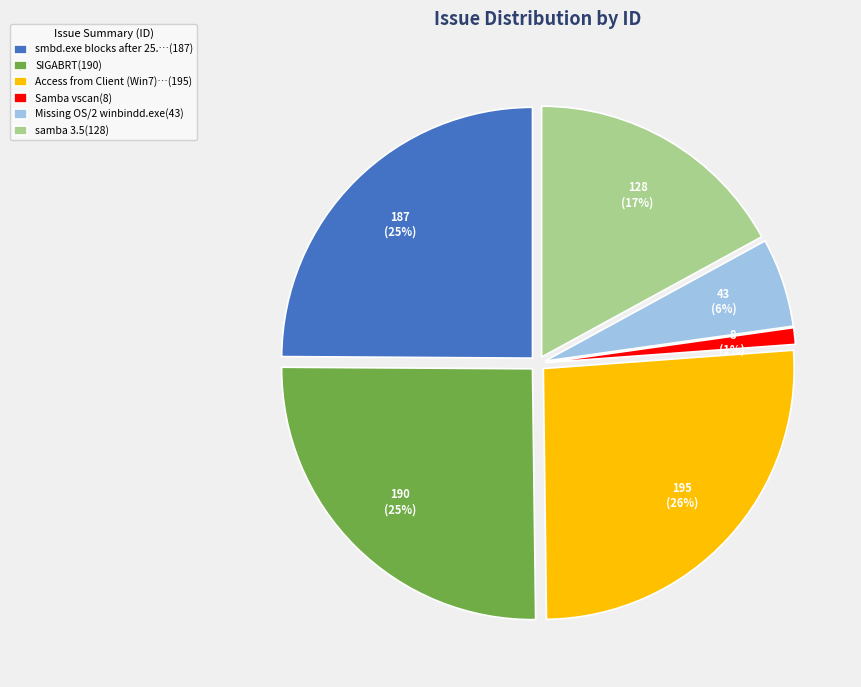

Is it true that samba 3.5(128) is 17% of the pie?

True